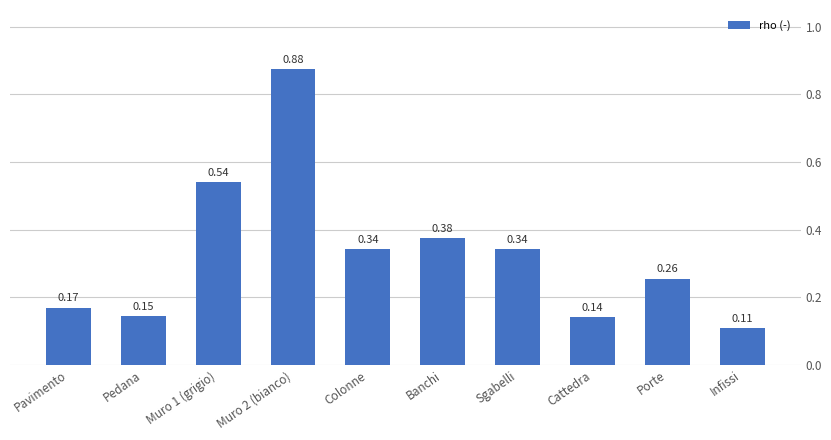

What is the sum of all values?

3.3